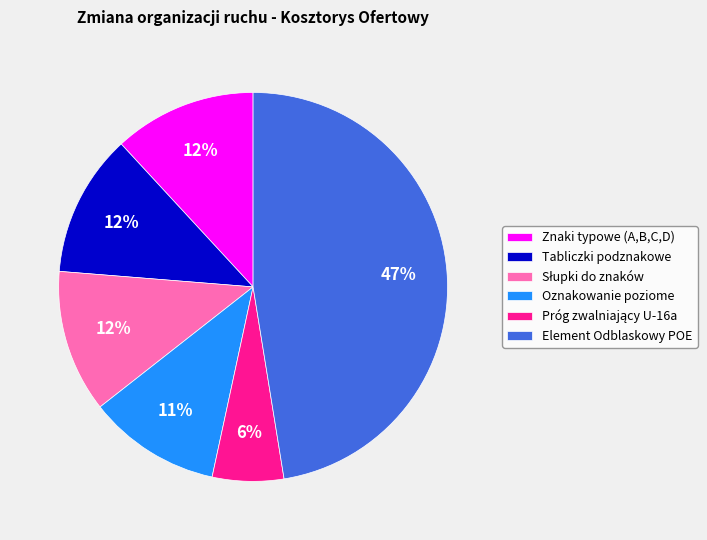

Do Element Odblaskowy POE and Tabliczki podznakowe together represent more than half of the pie?

Yes